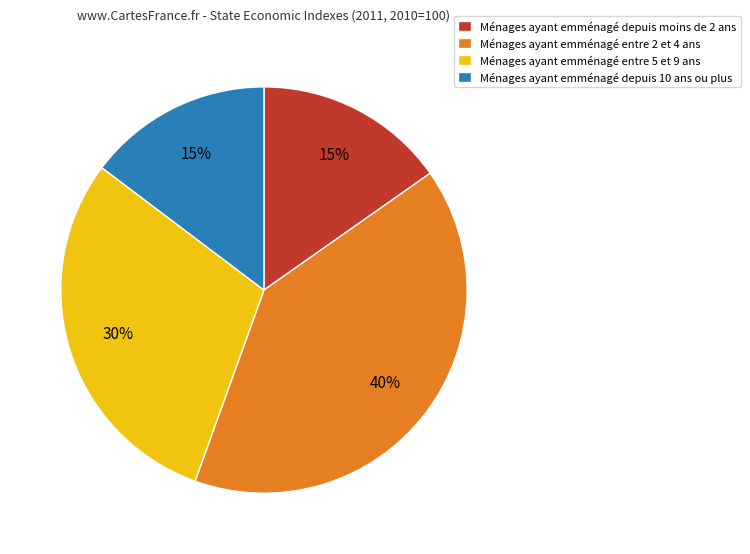

Which category has the biggest portion of the pie?

Ménages ayant emménagé entre 2 et 4 ans